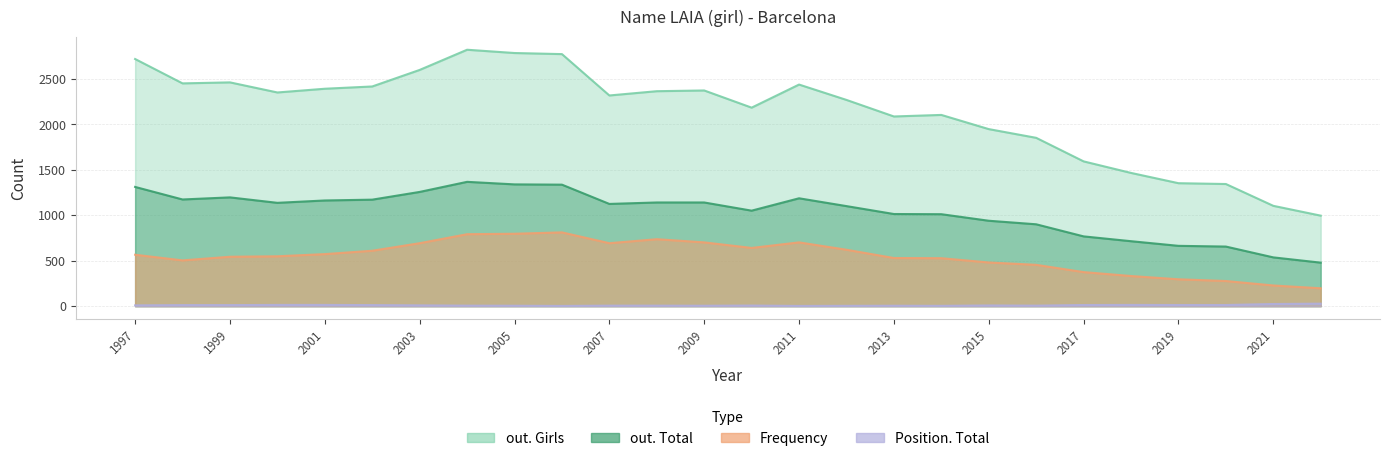

True or false: Position. Total and Frequency cross at least once.

False